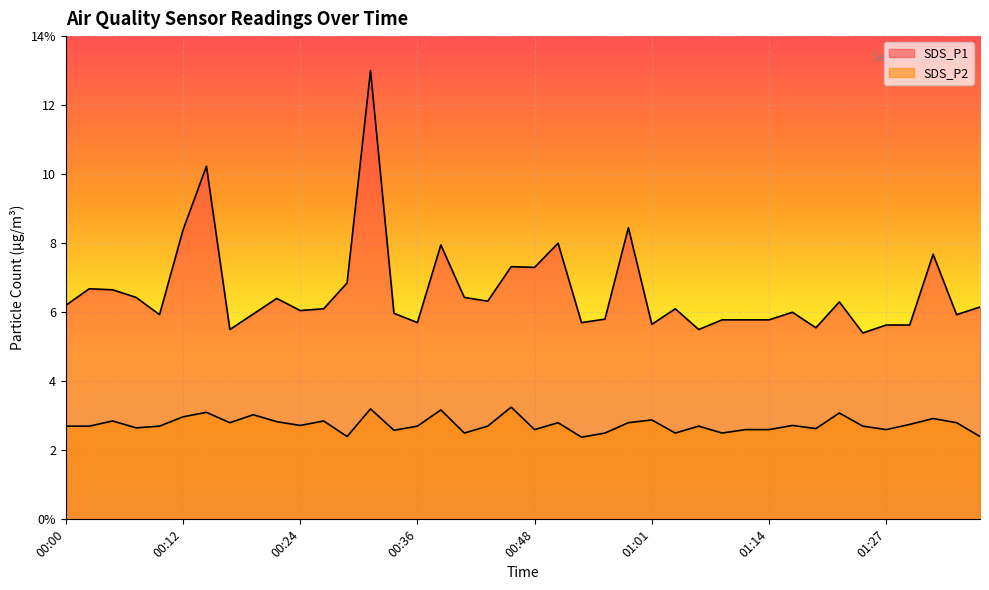

Which category has the lowest value in the SDS_P1 series?

01:25